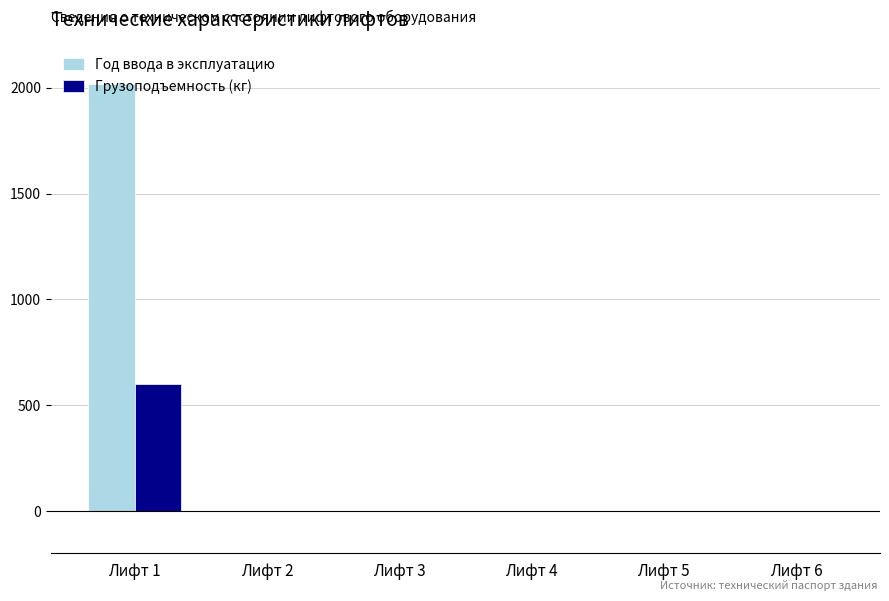

Reading left to right, list all the values displayed in this chart.

Год ввода в эксплуатацию: 2019	0	0	0	0	0
Грузоподъемность (кг): 600	0	0	0	0	0